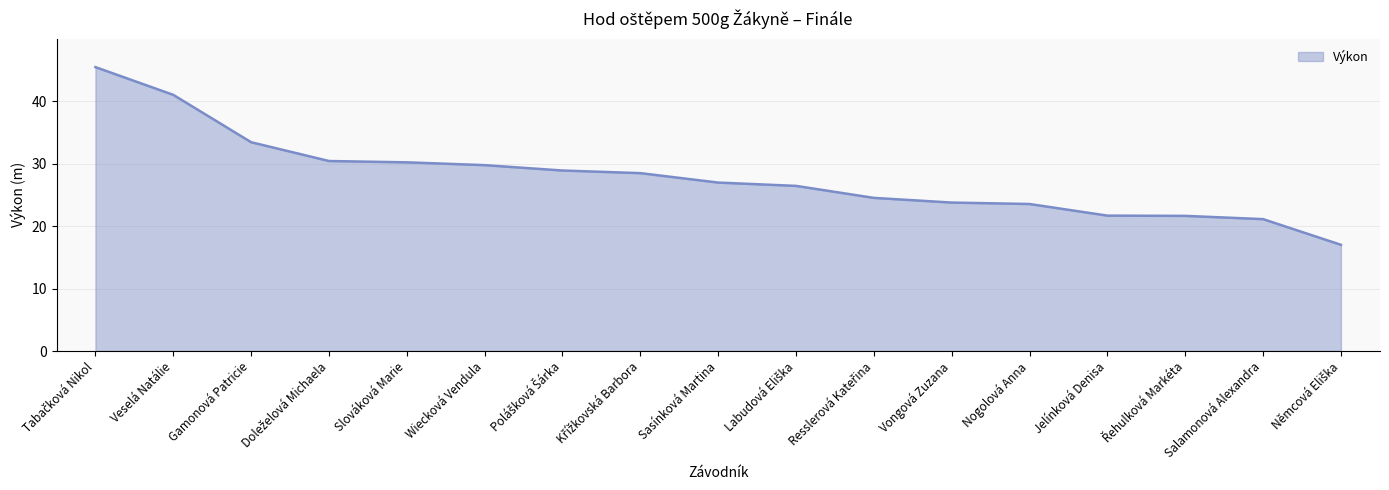

Between Sasínková Martina and Vongová Zuzana, which is larger?

Sasínková Martina